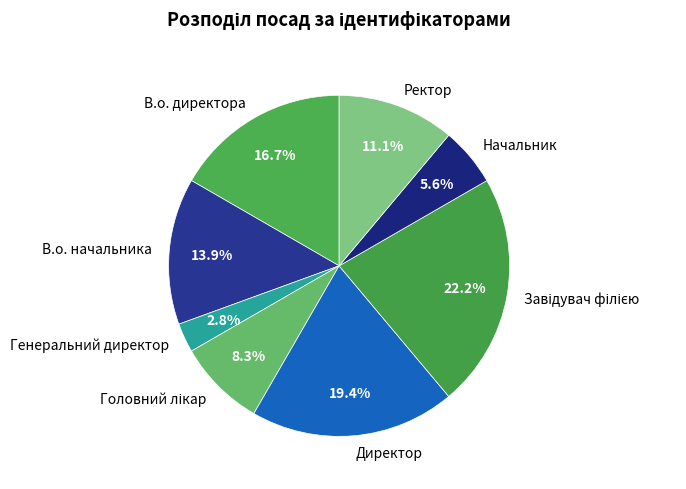

How many slices are in this pie chart?

8